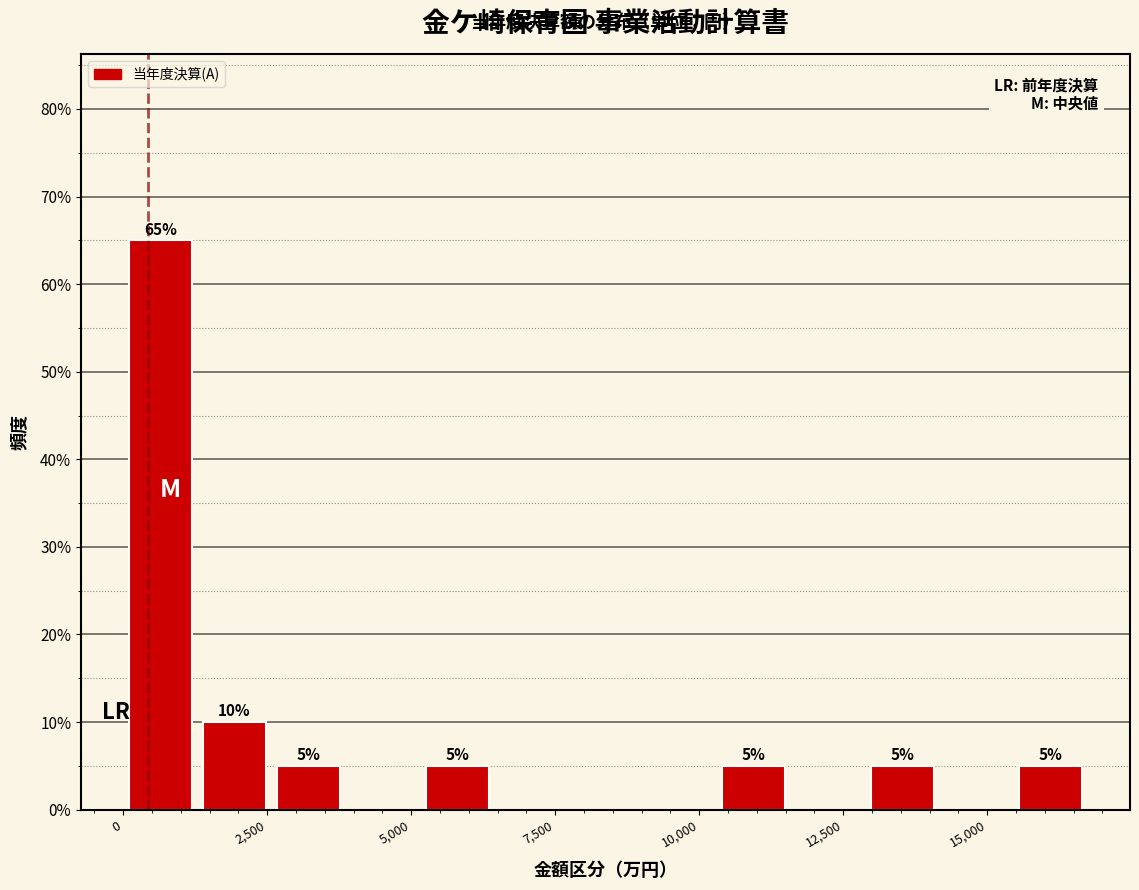

Around what value on the x-axis is the tallest bar? Give the approximate position of its centre, as read against the axis.

500